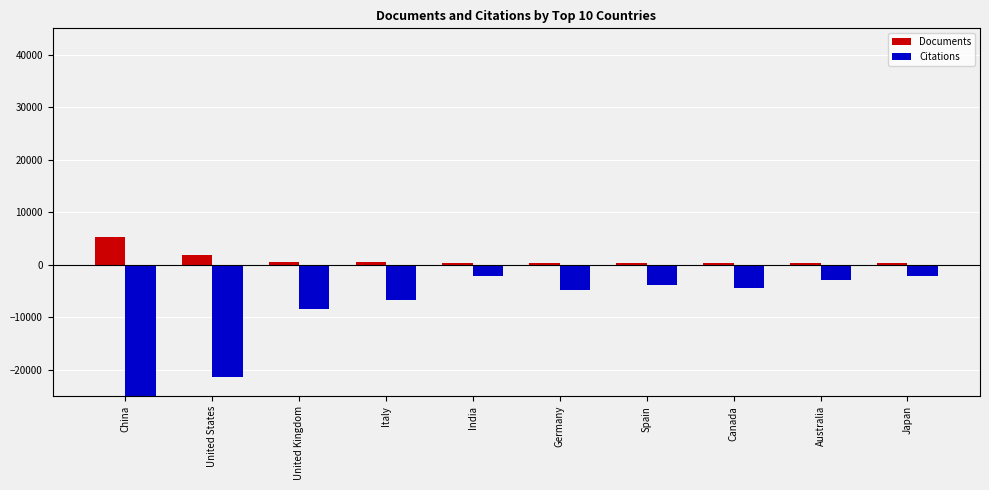

What is the value of the Documents bar at the 10th from the left?

259